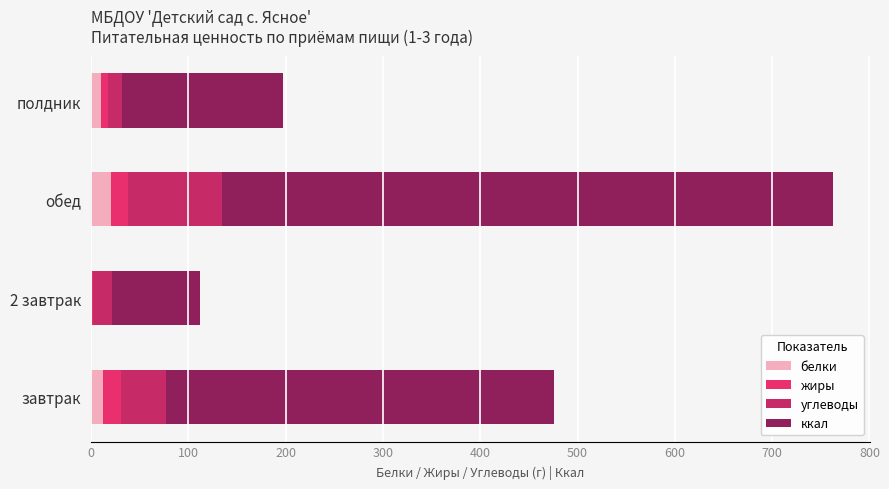

At which category is the sum across all series the highest?

обед